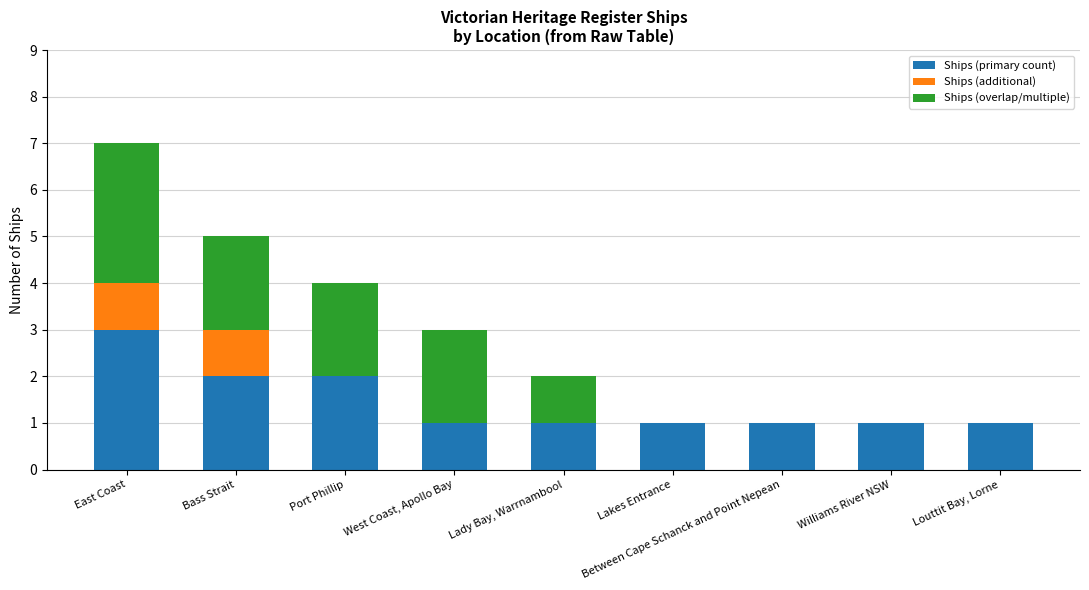

At which category is the sum across all series the highest?

East Coast